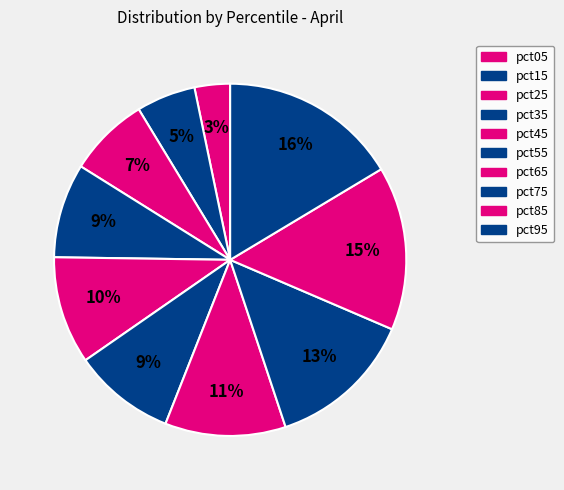

What is the smallest slice in the pie chart?

pct05